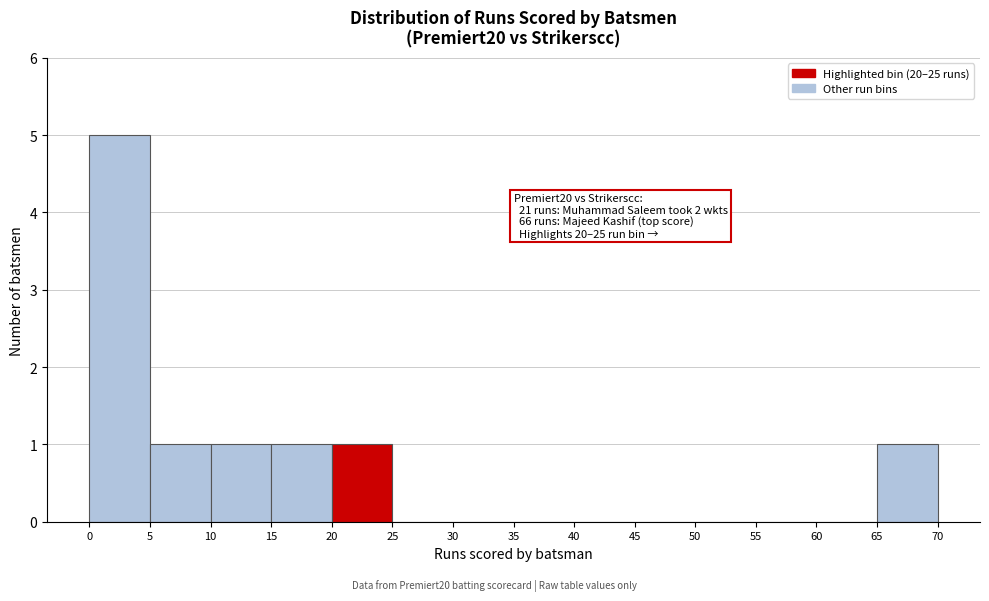

Over which range of the x-axis is the bar tallest?

0 to 5